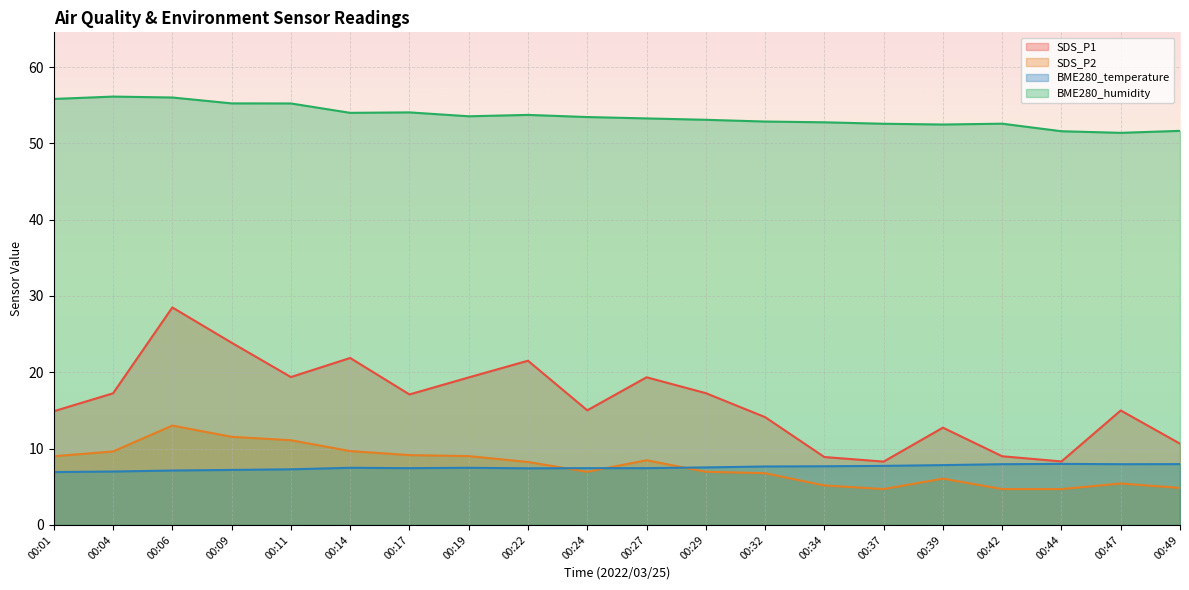

Reading right to left, what are all the values shown in this chart?

SDS_P1: 10.7	15.0	8.3	9.0	12.8	8.3	8.9	14.1	17.3	19.4	15.0	21.5	19.3	17.1	21.9	19.4	23.9	28.5	17.2	14.9
SDS_P2: 4.8	5.4	4.7	4.7	6.1	4.7	5.2	6.8	7.0	8.5	7.0	8.2	9.0	9.2	9.7	11.1	11.6	13.0	9.6	9.0
BME280_temperature: 8.0	8.0	8.0	8.0	7.8	7.7	7.7	7.7	7.5	7.4	7.4	7.4	7.5	7.4	7.5	7.3	7.2	7.1	7.0	6.9
BME280_humidity: 51.6	51.4	51.6	52.6	52.5	52.6	52.8	52.9	53.1	53.3	53.5	53.7	53.5	54.1	54.0	55.2	55.2	56.0	56.1	55.8